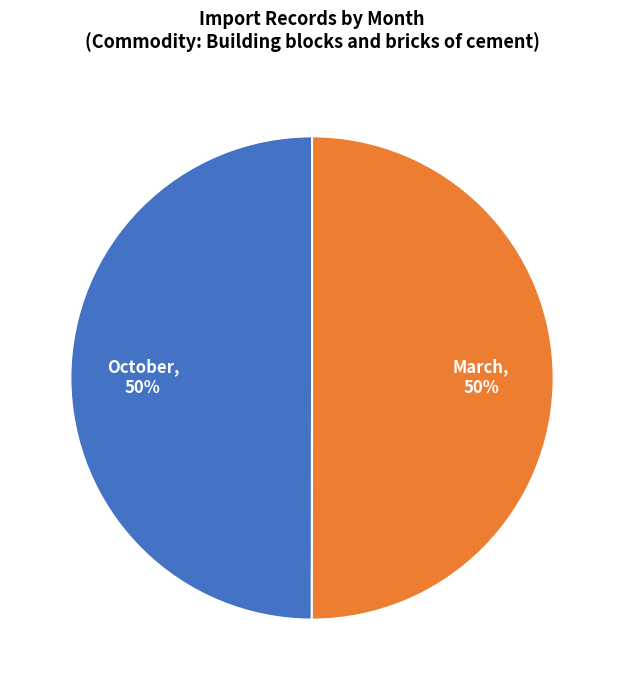

Approximately how many times larger is the value at October compared to March?

1.0